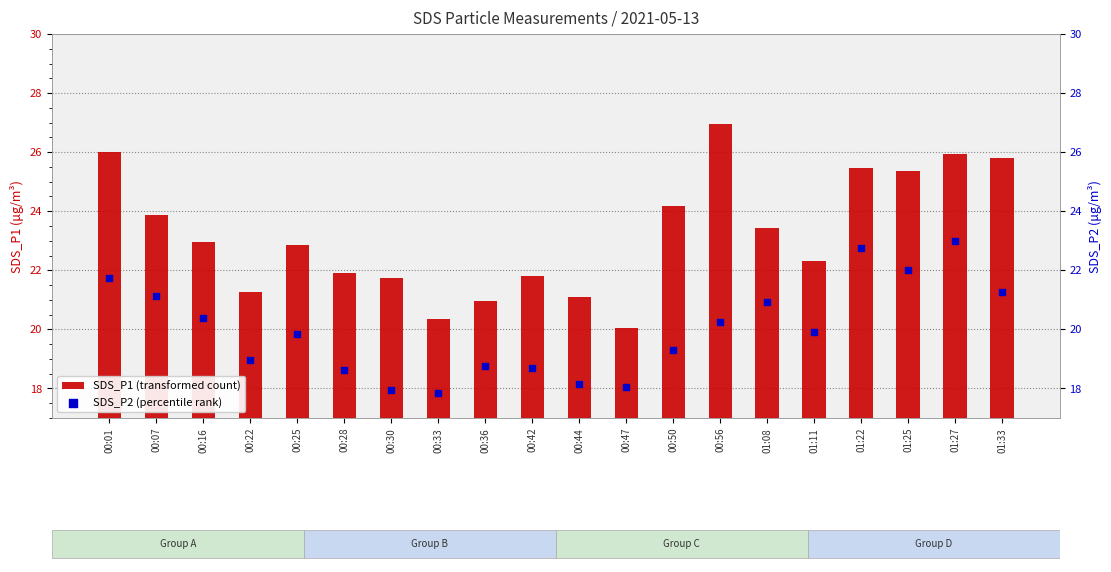

At which category is the sum across all series the highest?

01:27